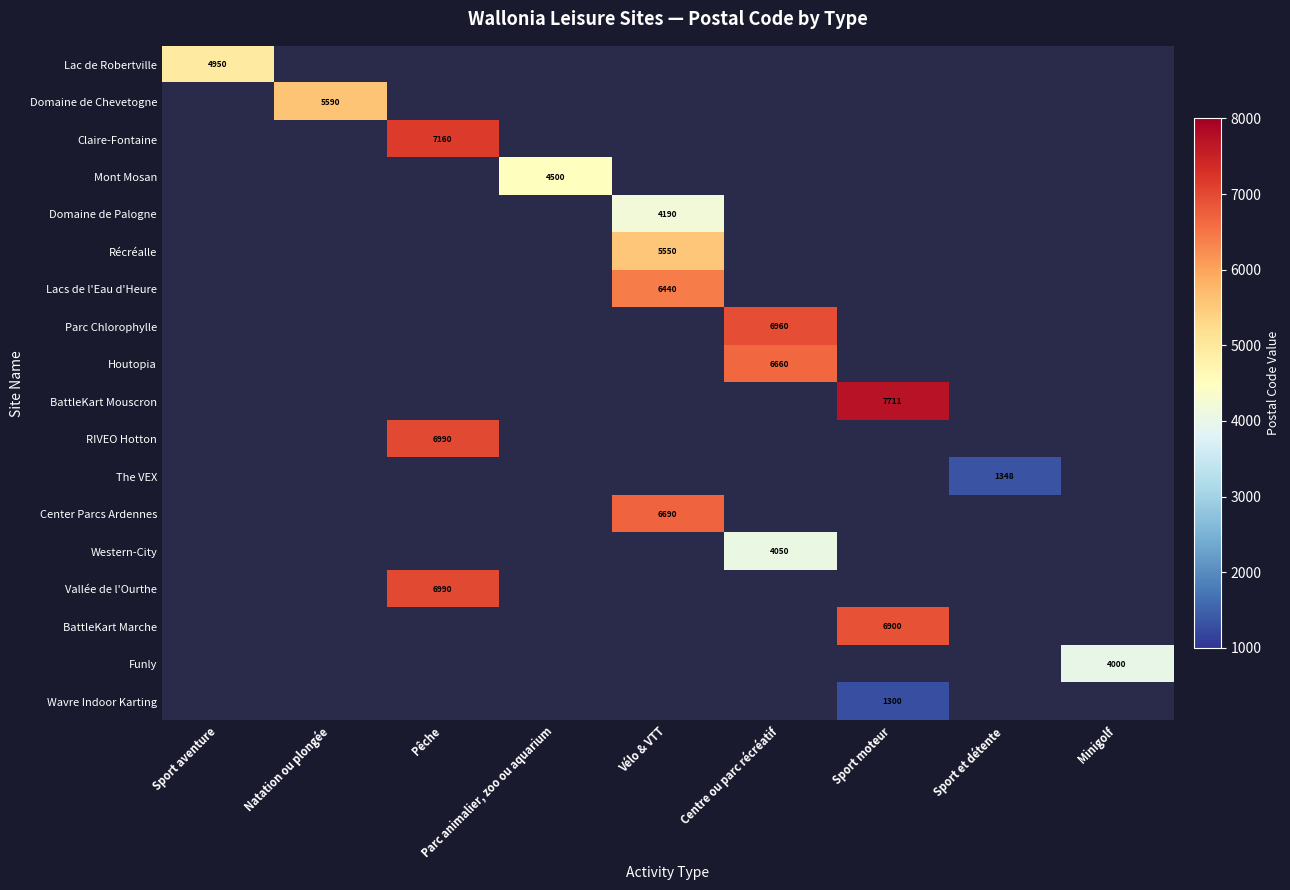

How many data points does each series have?

9